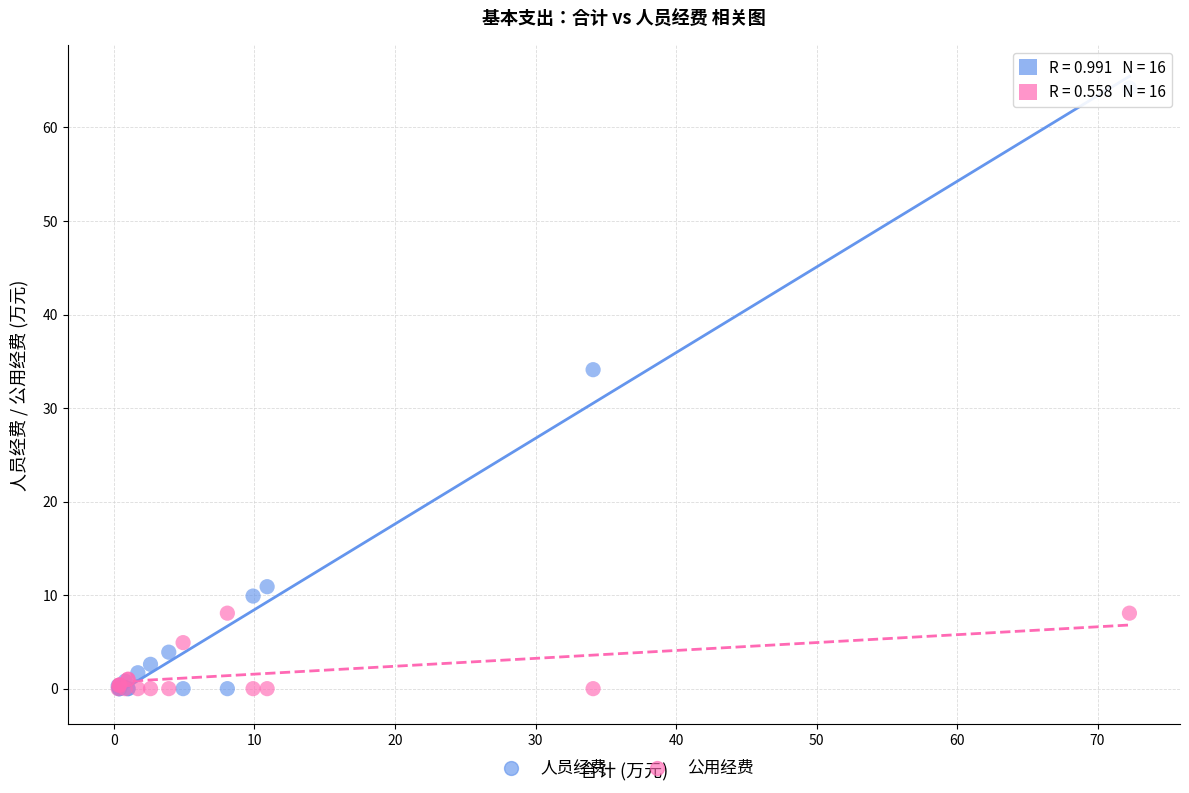

What is the X range (max minus min) for the scatter plot?

72.0